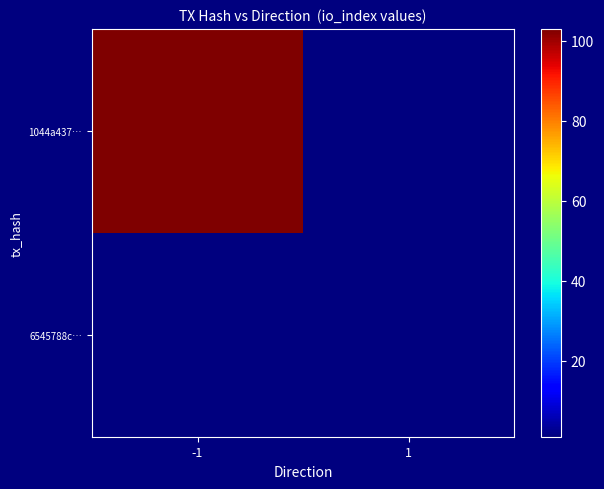

List the labels in order of 6545788c… value, largest first.

-1, 1